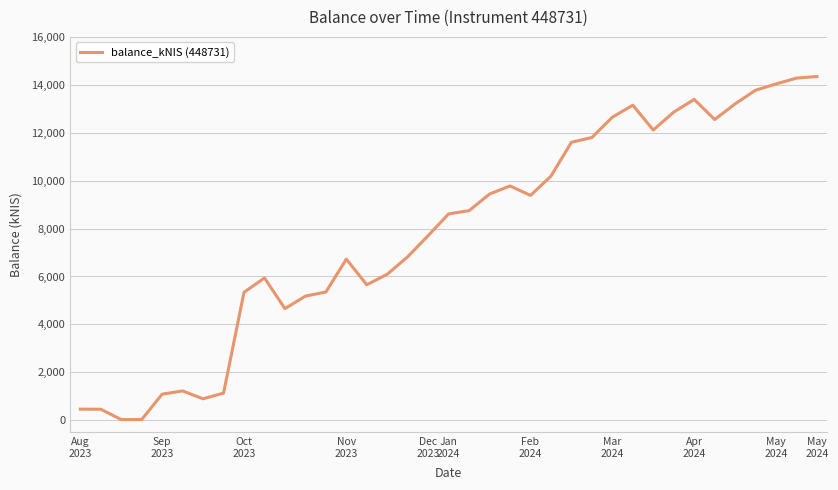

What is the maximum value shown in the chart?

14345.0